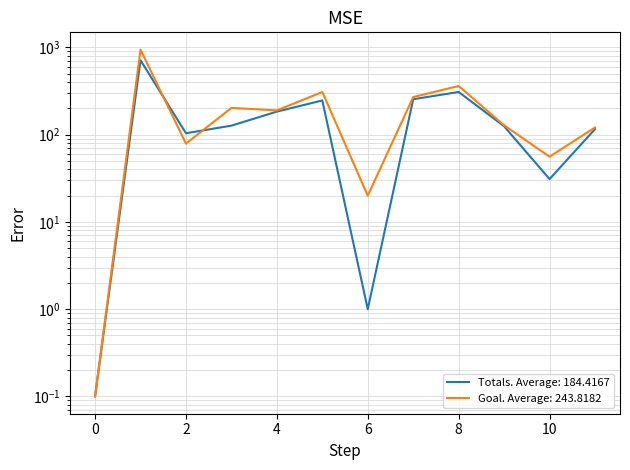

Reading left to right, what are all the values shown in this chart?

Totals: 0.1	714.0	104.0	127.0	184.0	247.0	1.0	255.0	309.0	125.0	31.0	116.0
Goal: 0.1	944.0	79.0	203.0	190.0	309.0	20.0	270.0	362.0	128.0	56.0	121.0